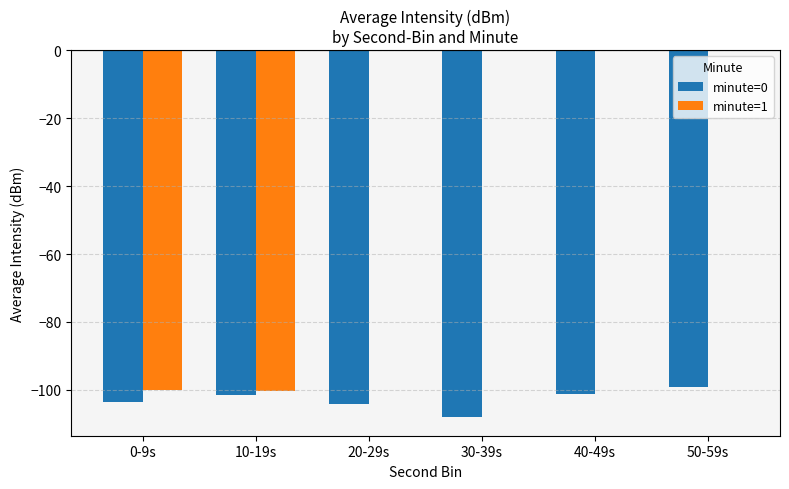

The value of minute=1 at 10-19s is -136.9. True or false?

False